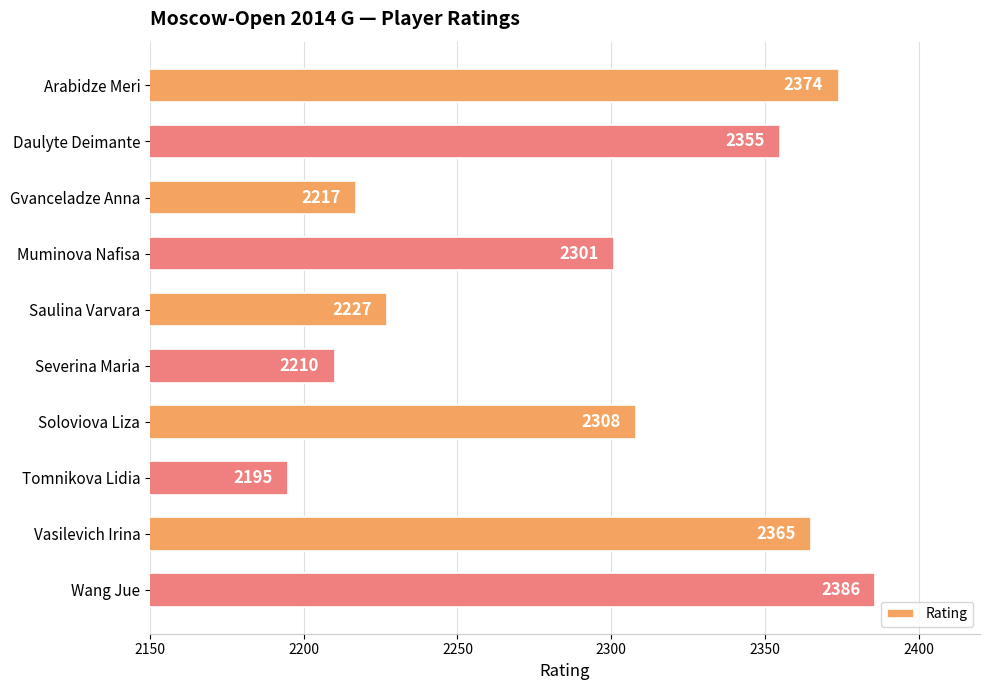

Count the number of categories in the chart.

10